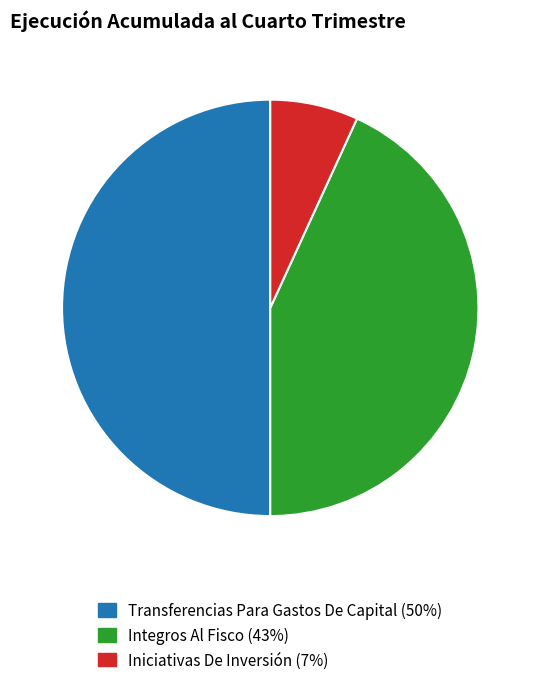

To the nearest percent, what is the average slice percentage?

33%